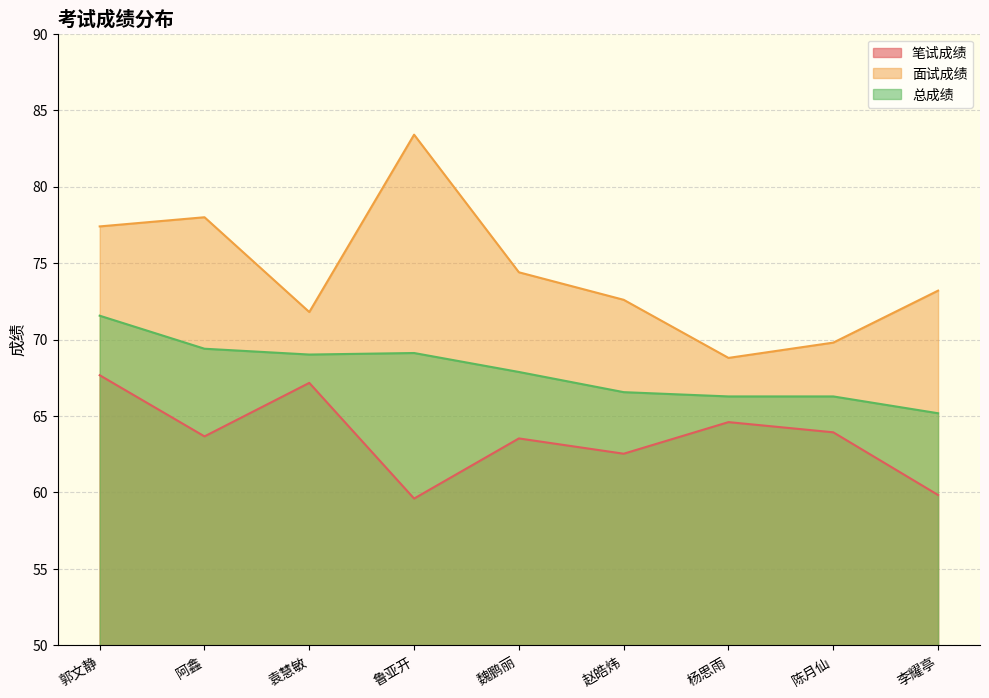

What are all the series names shown in the legend?

笔试成绩, 面试成绩, 总成绩